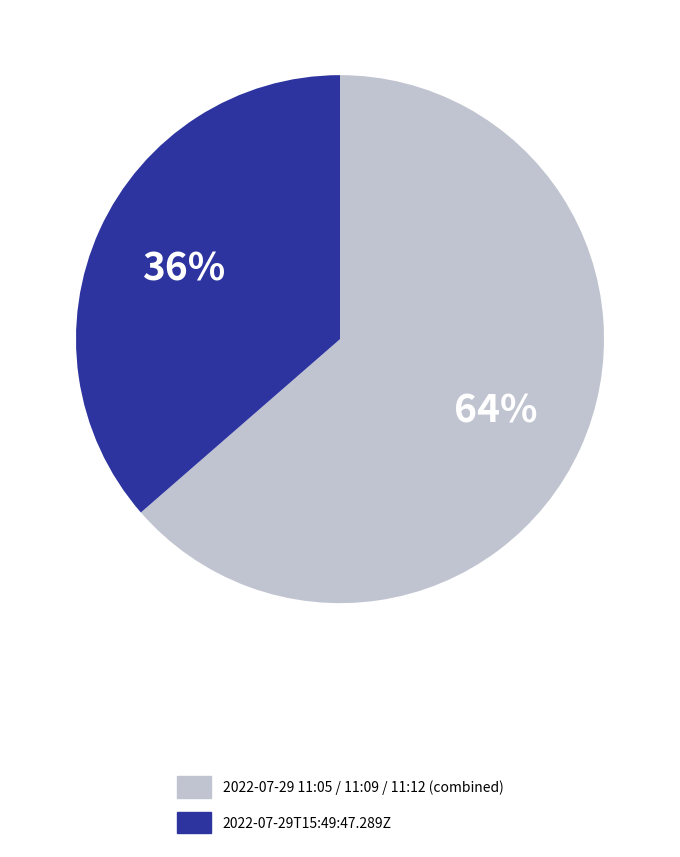

Is there a majority slice in this chart?

Yes